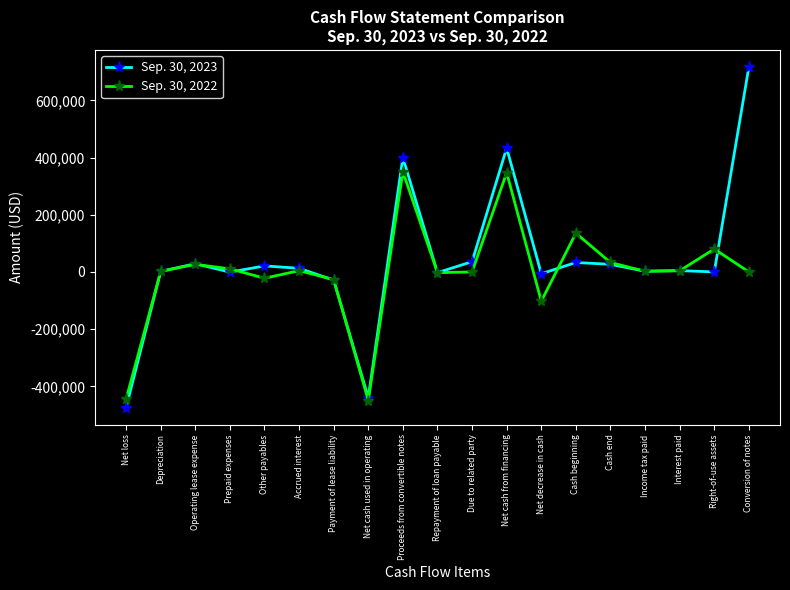

What is the smallest value displayed?

-474802